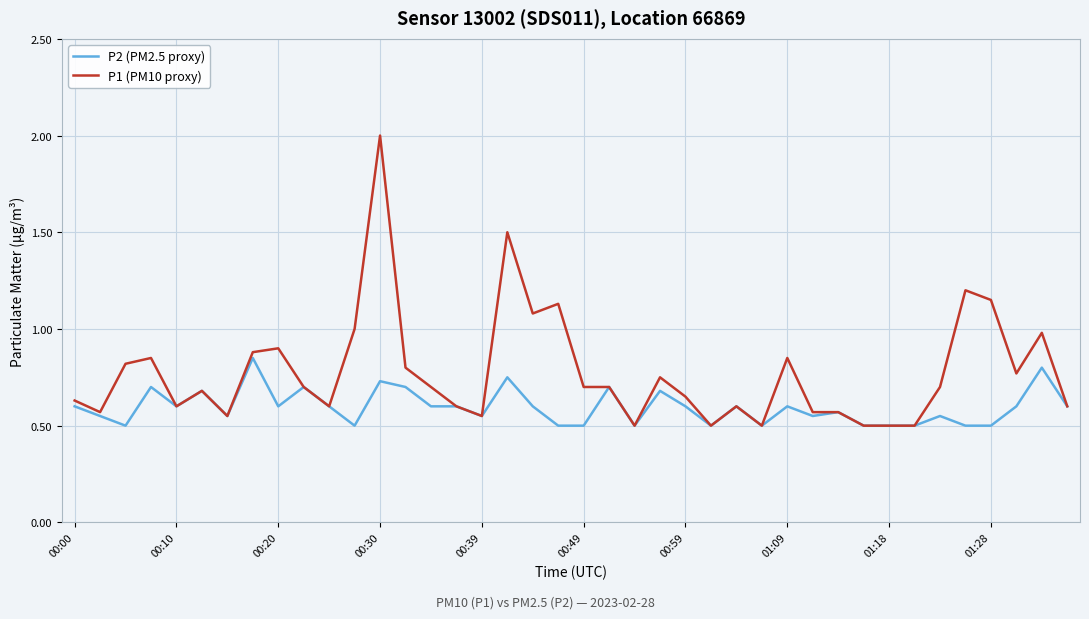

How many distinct data groups are displayed?

2